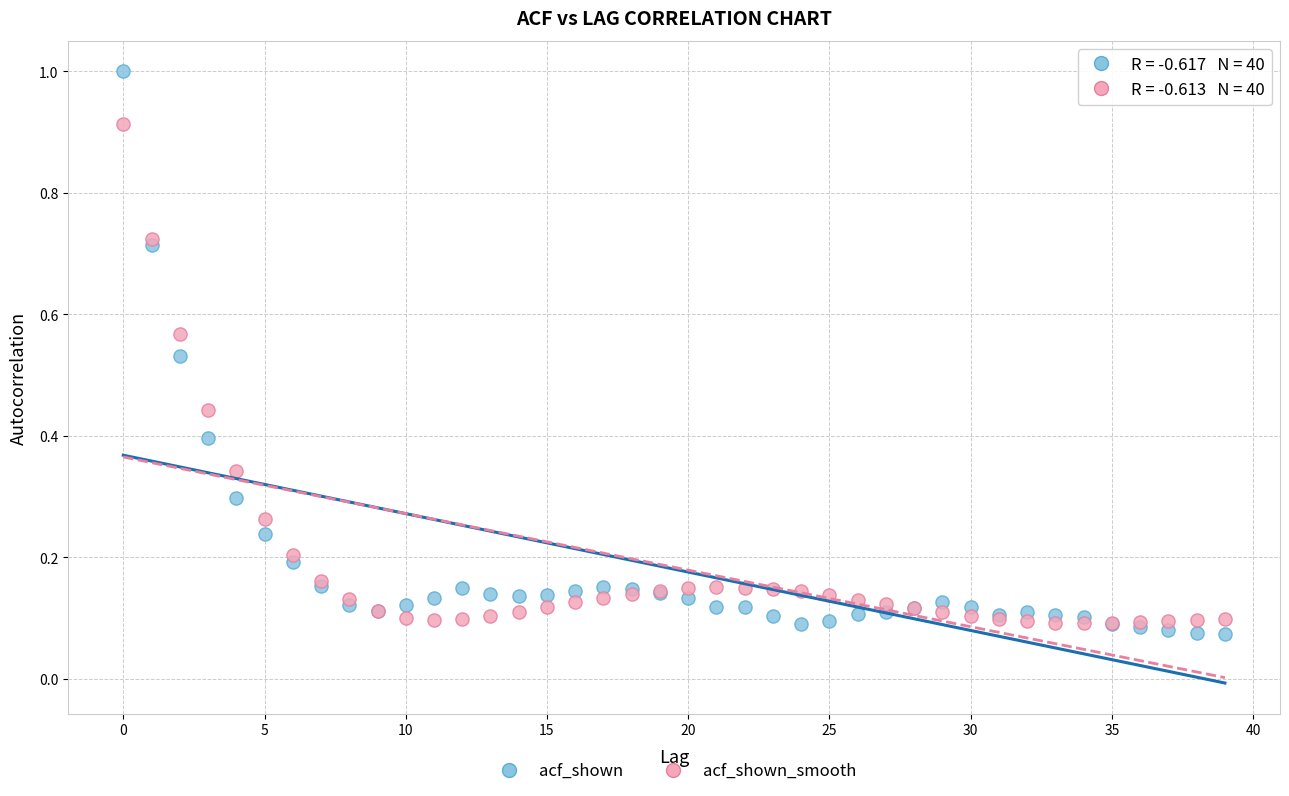

Which series contains the highest Y value?

acf_shown